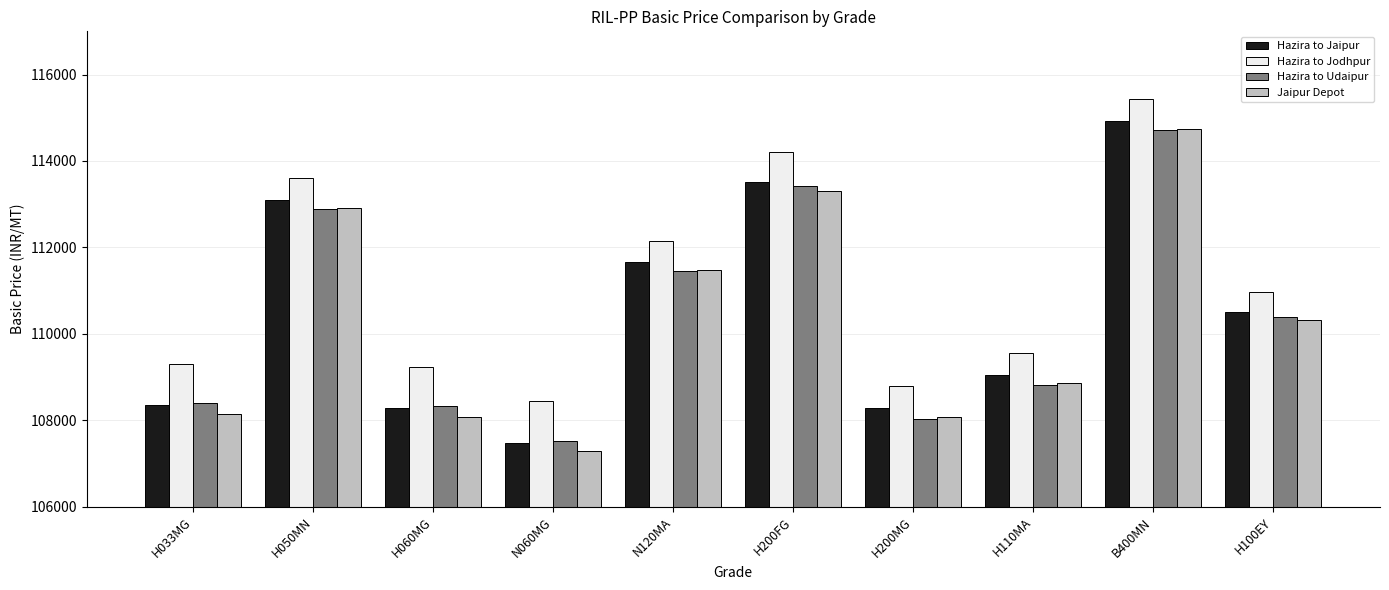

What is the difference between the highest and lowest values at H060MG?

1156